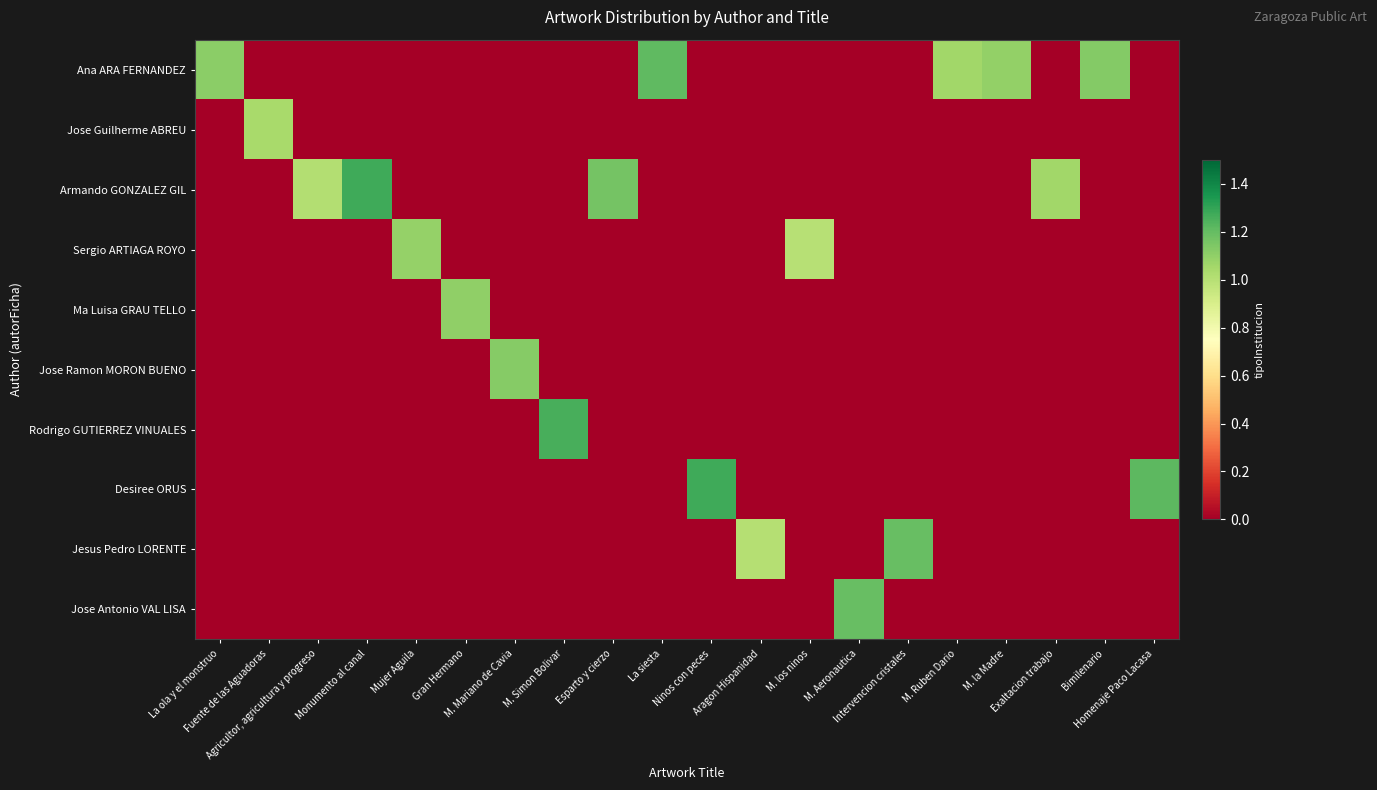

Which series changed the most between Gran Hermano and M. la Madre?

Ma Luisa GRAU TELLO